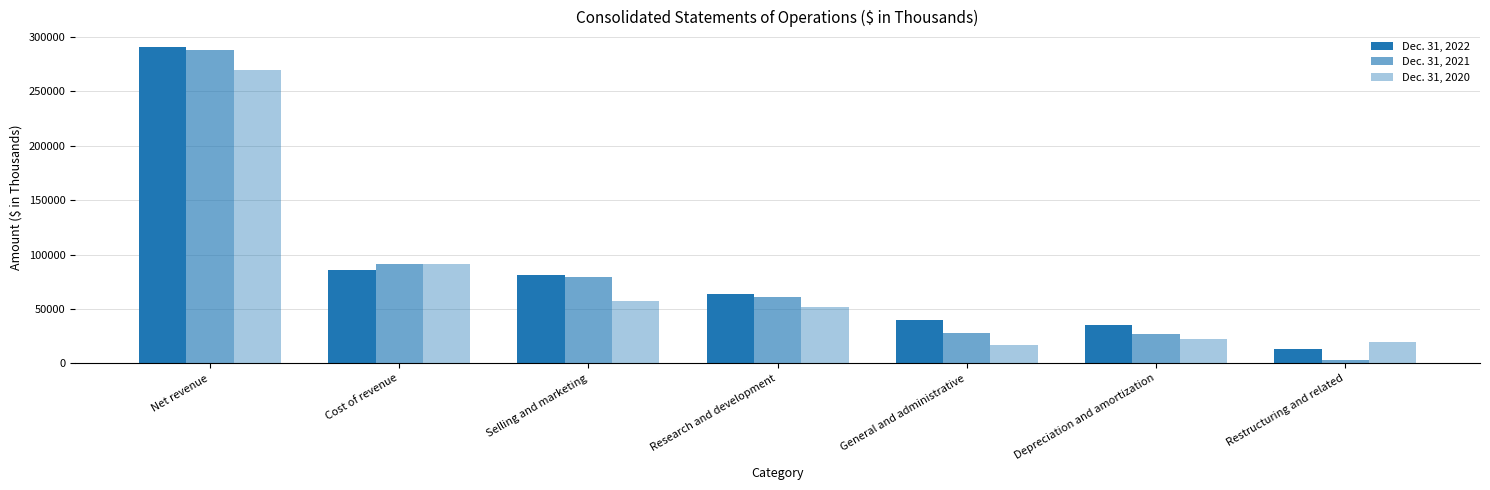

True or false: Dec. 31, 2021 has a value of 27398 at Depreciation and amortization.

True